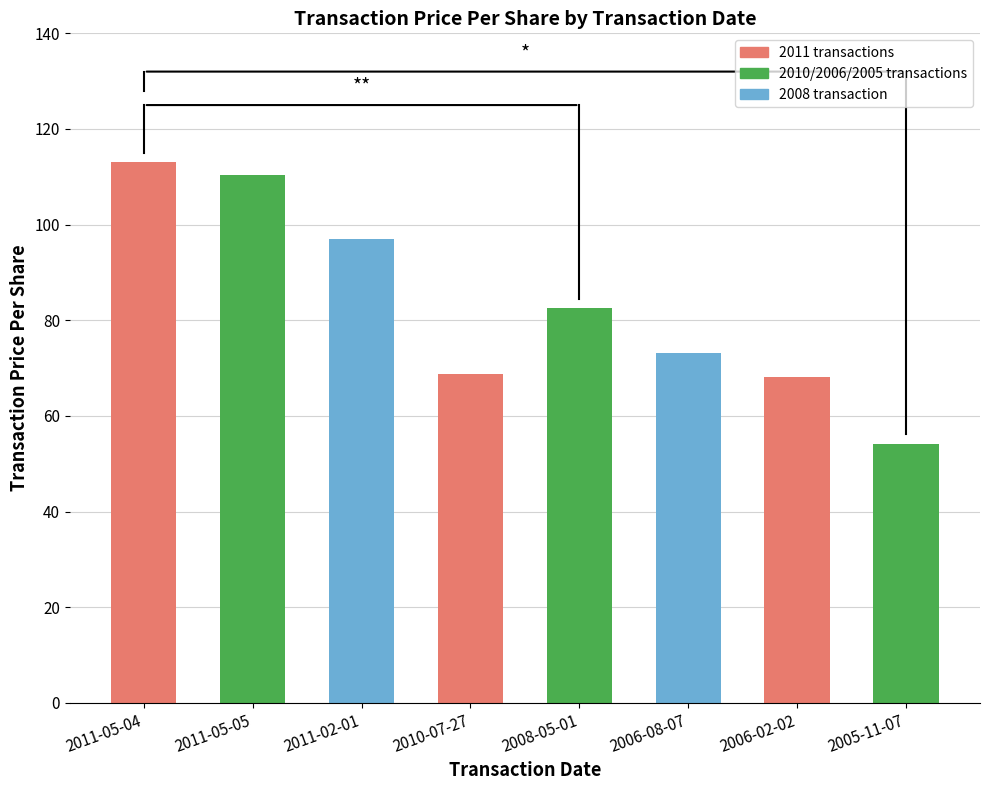

Read the value at 2006-08-07.

73.1